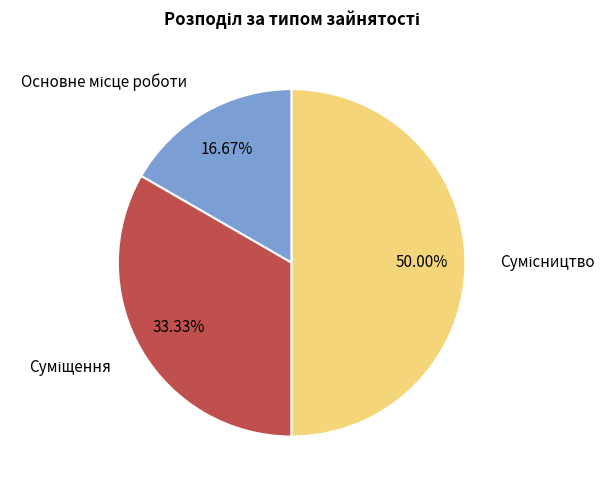

What is the largest slice in the pie chart?

Сумісництво